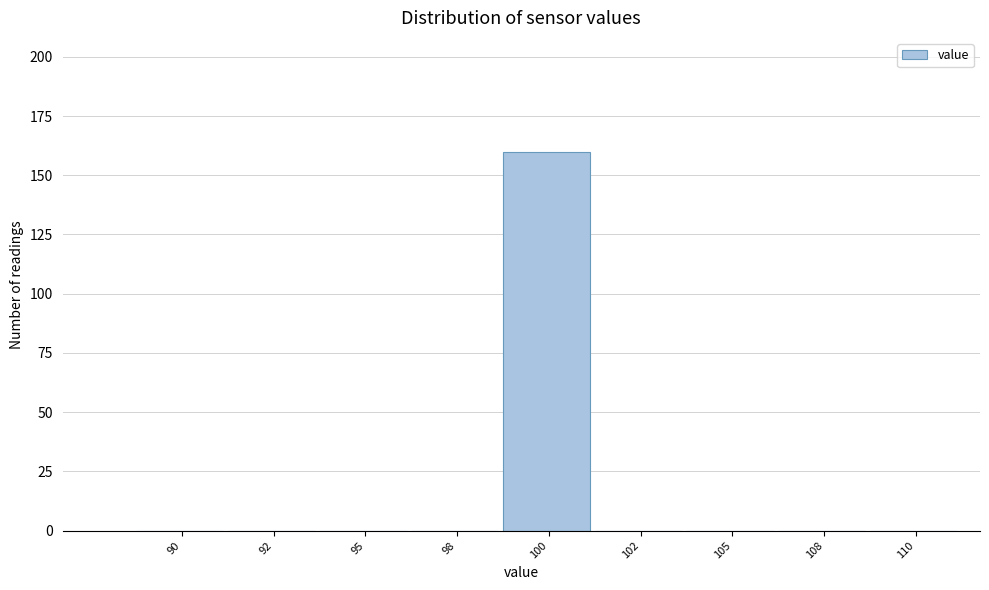

Reading right to left, what are all the values shown in this chart?

110=0	108=0	105=0	102=0	100=160	98=0	95=0	92=0	90=0